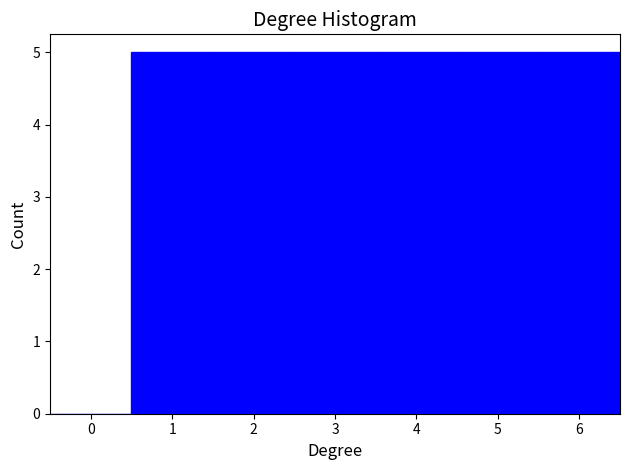

Reading left to right, transcribe this chart: for each bar, give the range it covers on the x-axis and its height. The values are not printed on the chart, so give them approximately, as read against the axis.

-0.5 to 0.5: 0
0.5 to 1.5: 5
1.5 to 2.5: 5
2.5 to 3.5: 5
3.5 to 4.5: 5
4.5 to 5.5: 5
5.5 to 6.5: 5